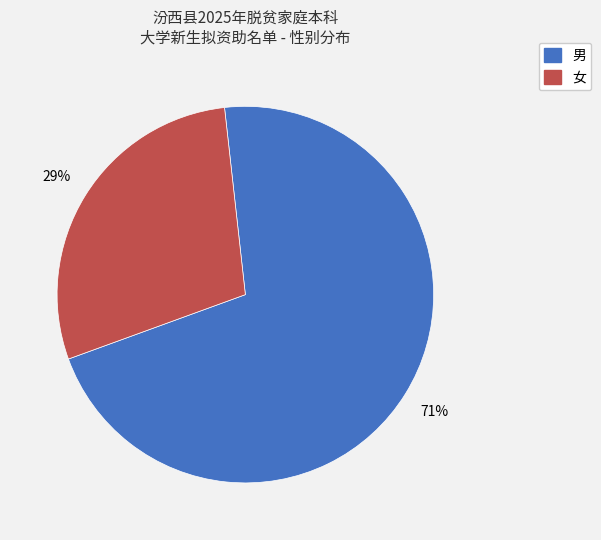

Is the sum of 女 and 男 greater than half?

Yes